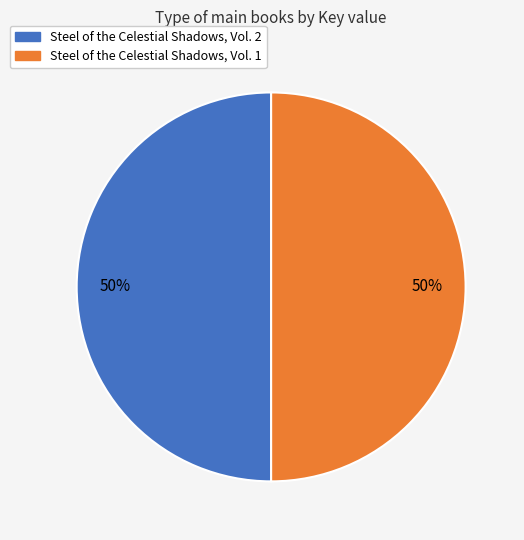

Do Steel of the Celestial Shadows, Vol. 1 and Steel of the Celestial Shadows, Vol. 2 together represent more than half of the pie?

Yes